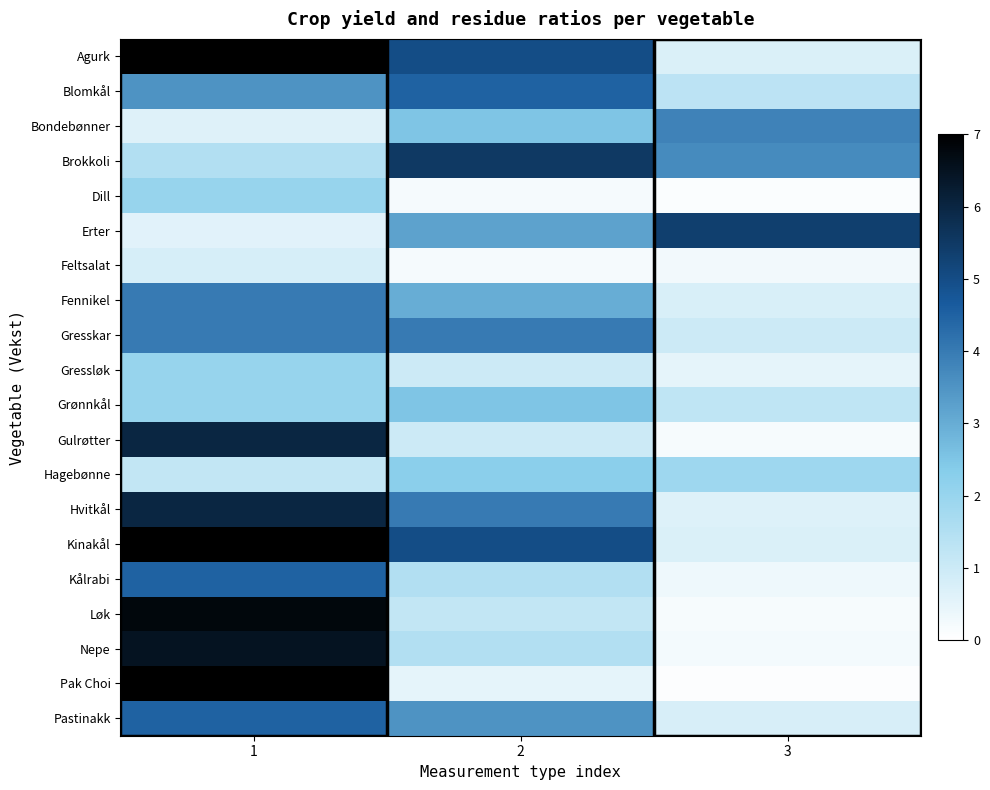

At which category is the sum across all series the highest?

1